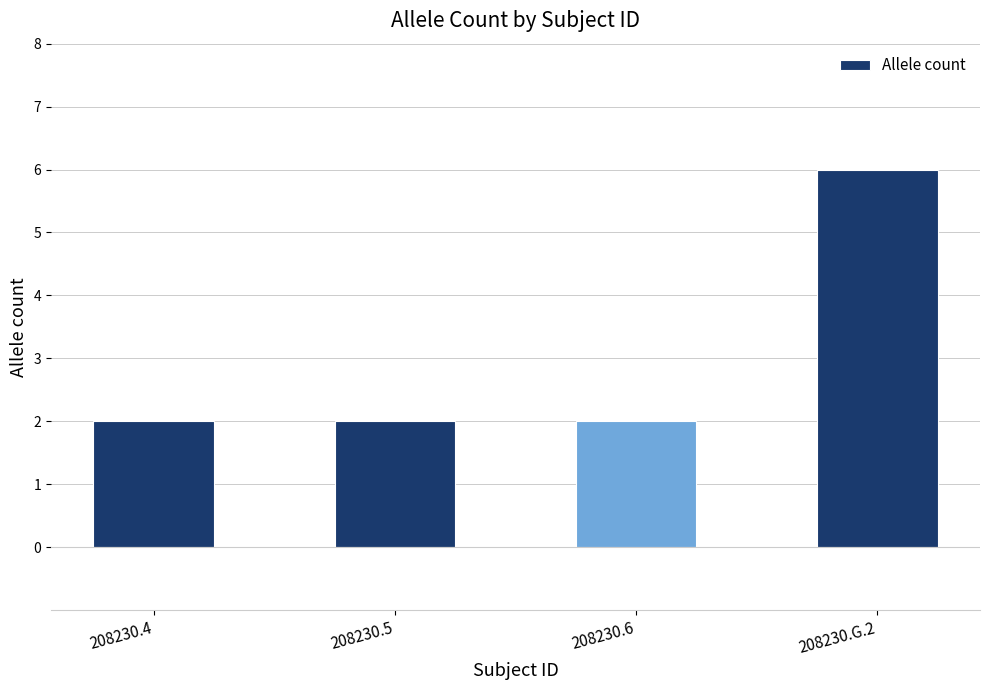

What is the maximum value shown in the chart?

6